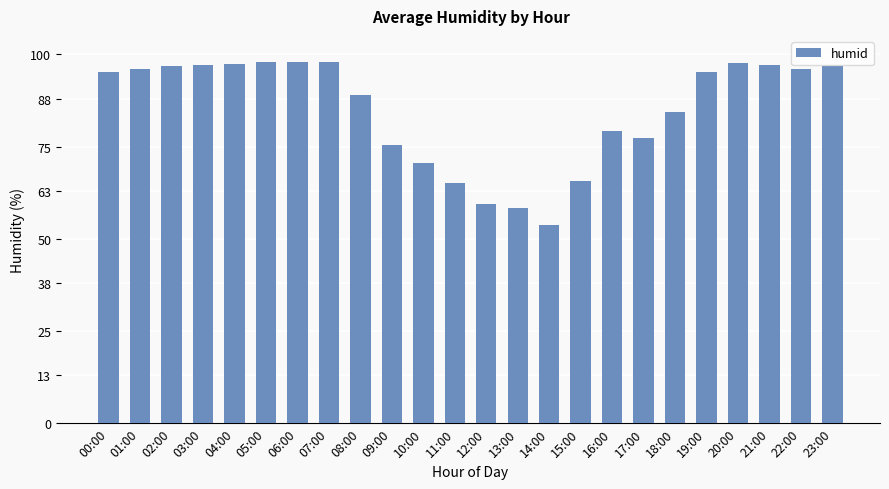

What position from the right is 13:00?

11